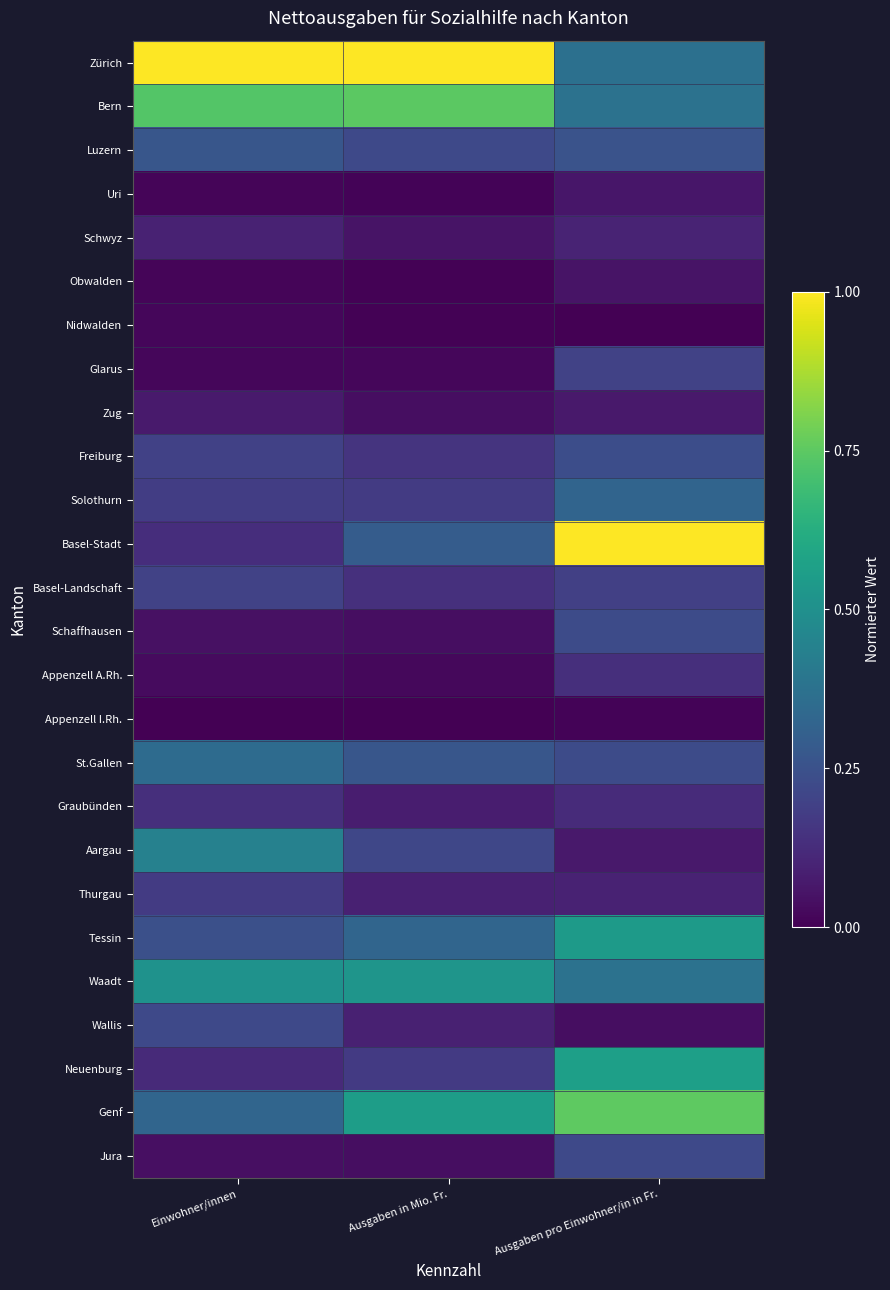

At how many categories does at least one series exceed 0?

3